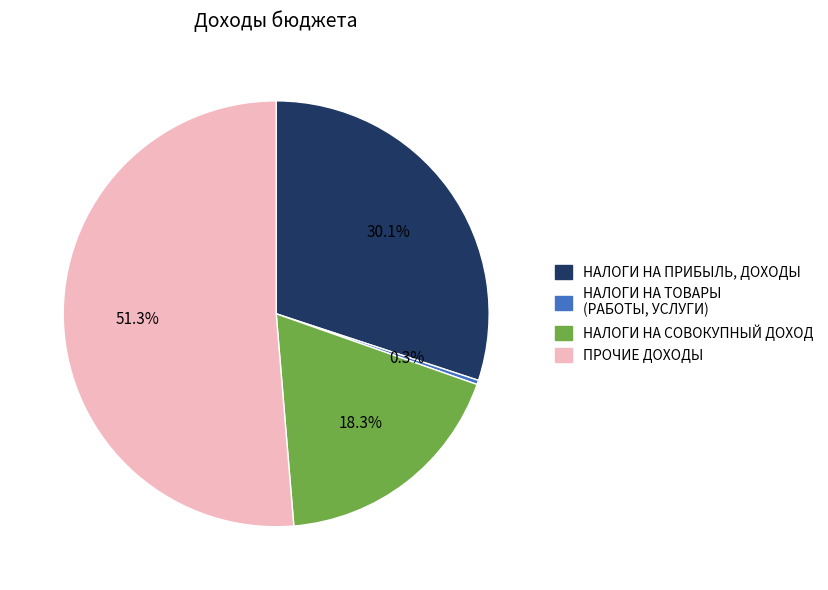

Between НАЛОГИ НА ТОВАРЫ (РАБОТЫ, УСЛУГИ) and НАЛОГИ НА ПРИБЫЛЬ, ДОХОДЫ, which is larger?

НАЛОГИ НА ПРИБЫЛЬ, ДОХОДЫ